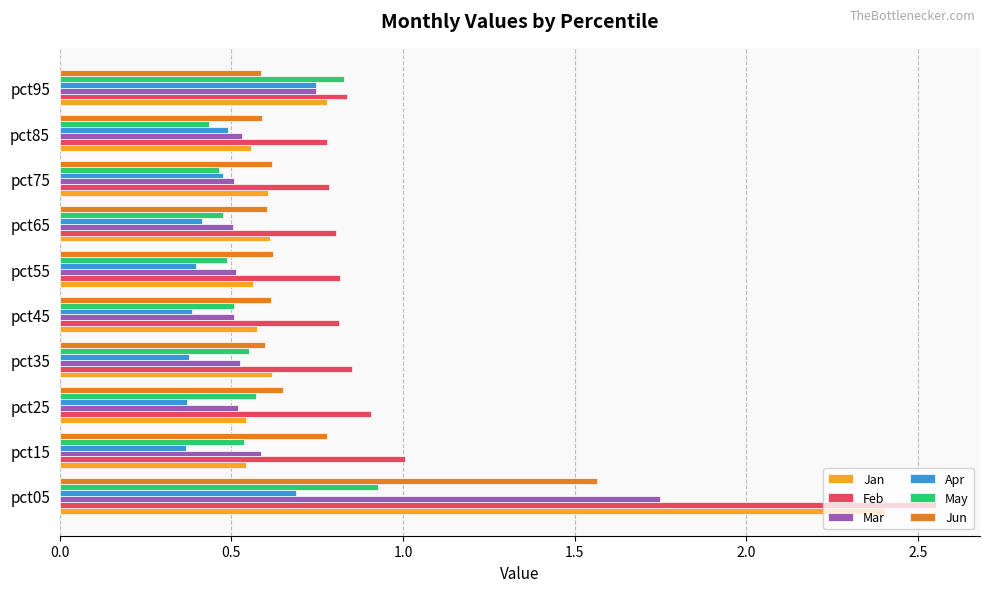

What is the difference between the maximum and second lowest values in the Jan series?

1.9